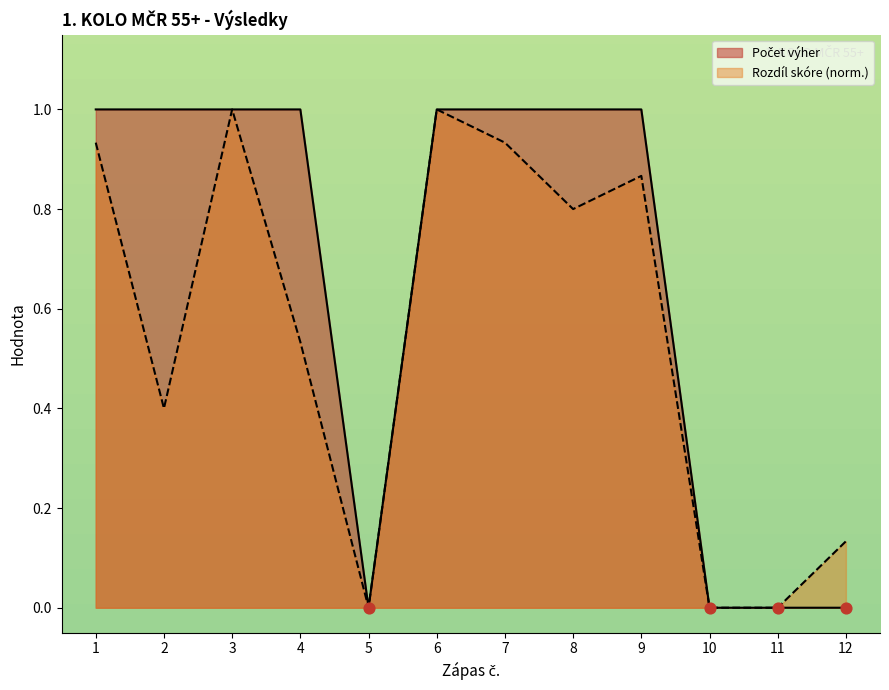

Which series has the largest total across all categories?

Počet výher